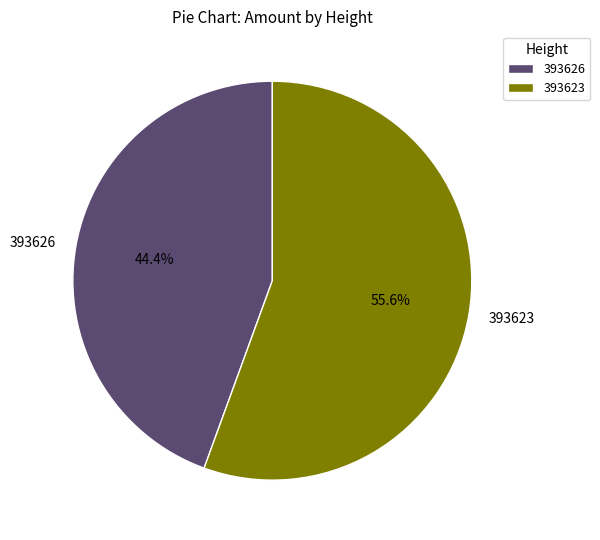

Combined, what portion of the pie is 393626 and 393623?

100.0%